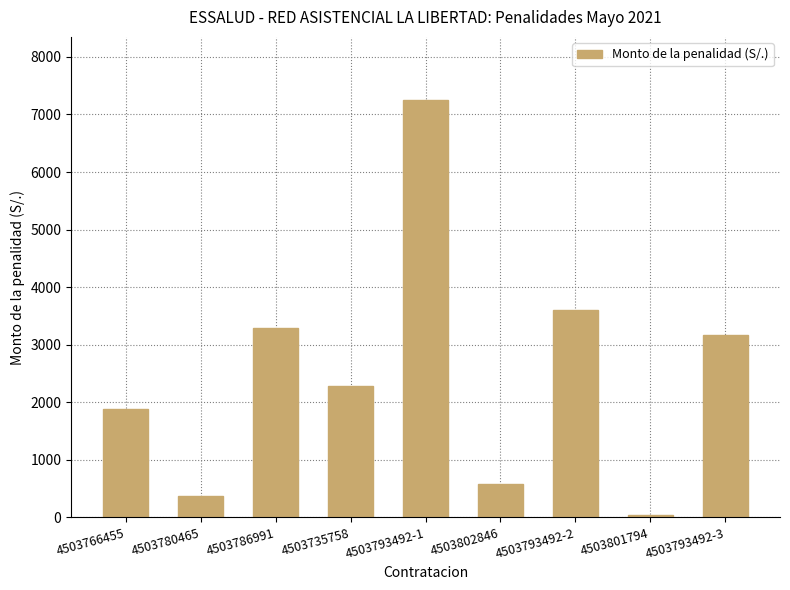

What is the average value?

2496.8